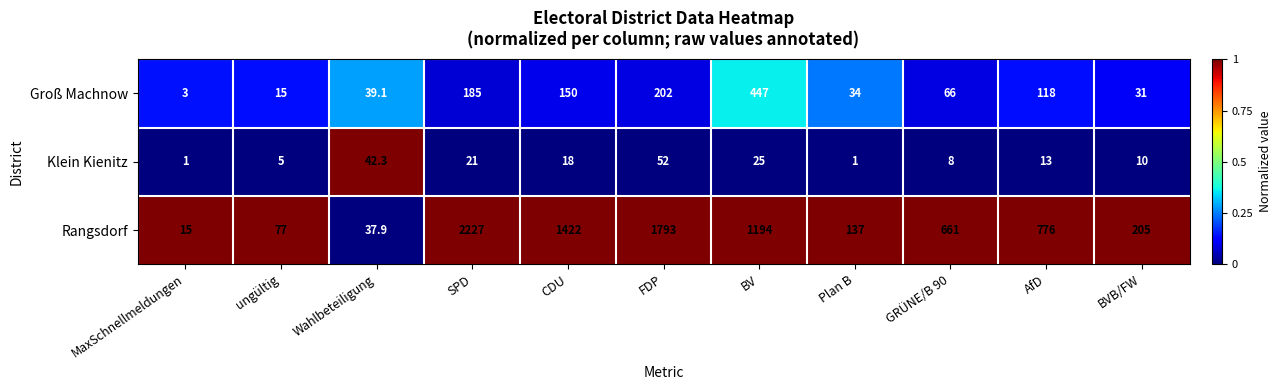

The value of Groß Machnow at SPD is 283.9. True or false?

False